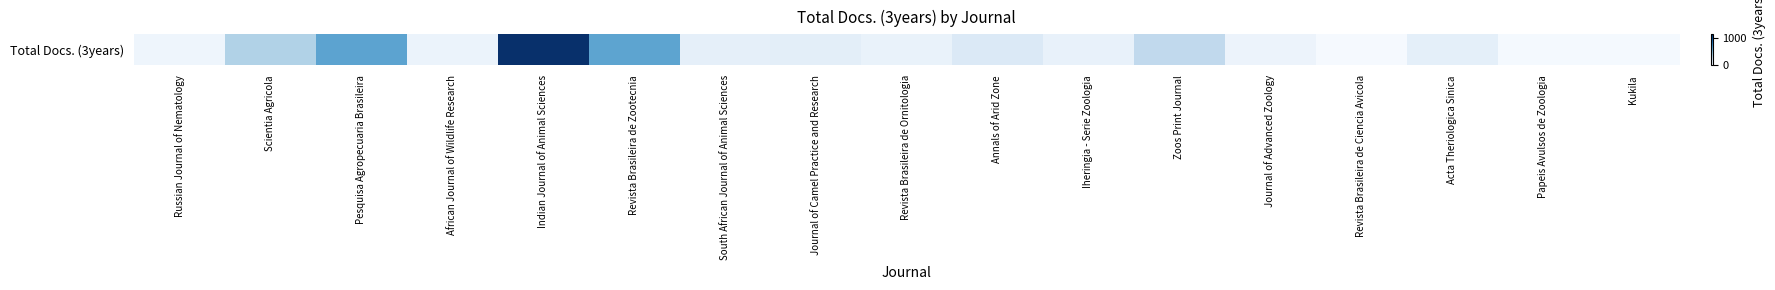

Where does the data first go above 98?

Scientia Agricola